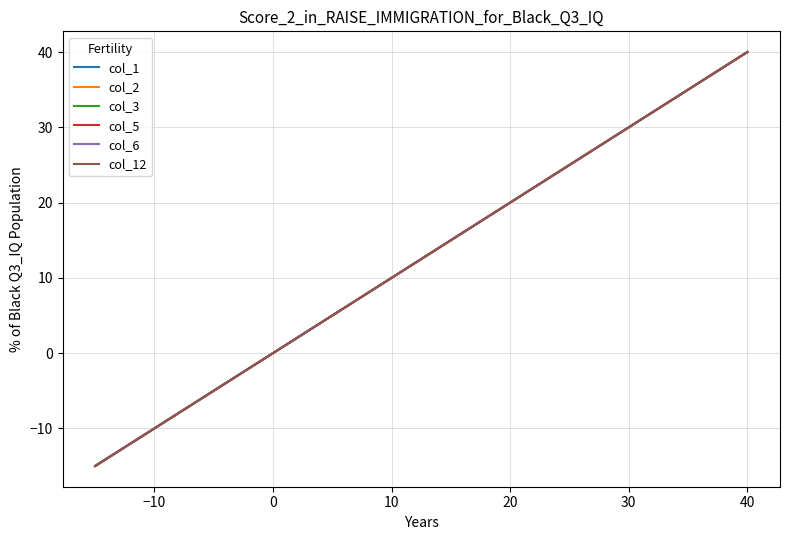

True or false: col_12 has more than 1 points higher than both neighbors.

False